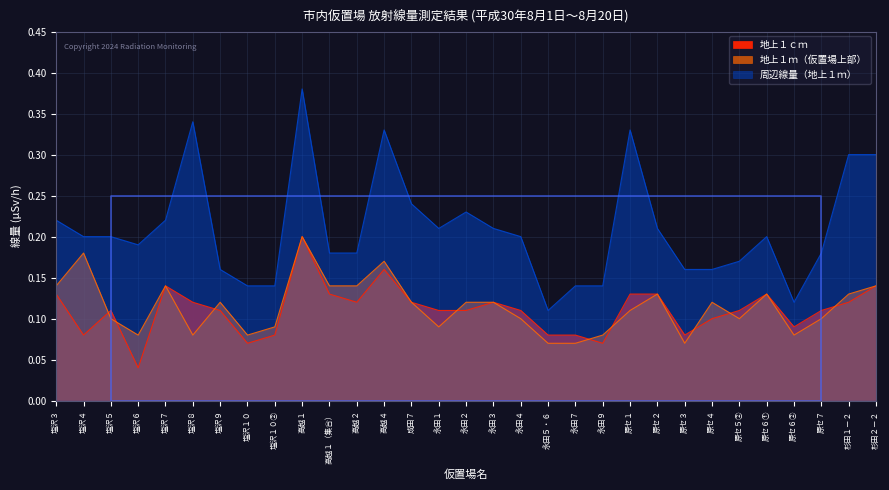

Where do 地上１ｃｍ and 地上１ｍ（仮置場上部） first cross each other?

塩沢４ and 塩沢５